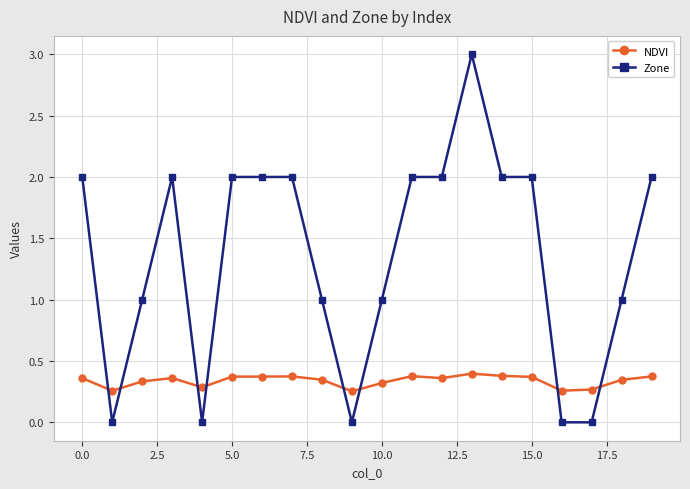

What is the value of the Zone point at the 16th from the left?

2.0